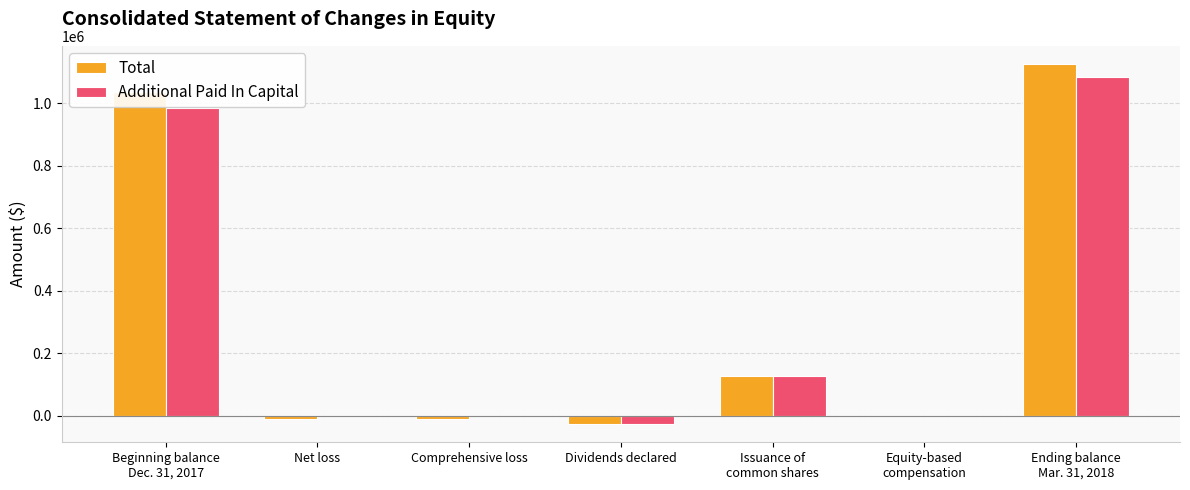

What is the sum of the Total values at Dividends declared and Comprehensive loss?

-36666